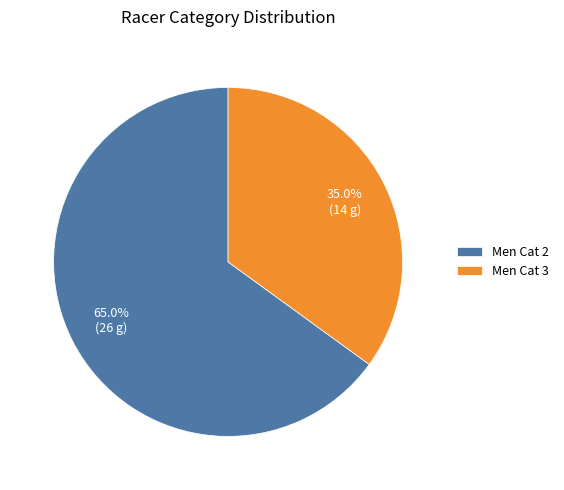

Which slice is the smallest?

Men Cat 3